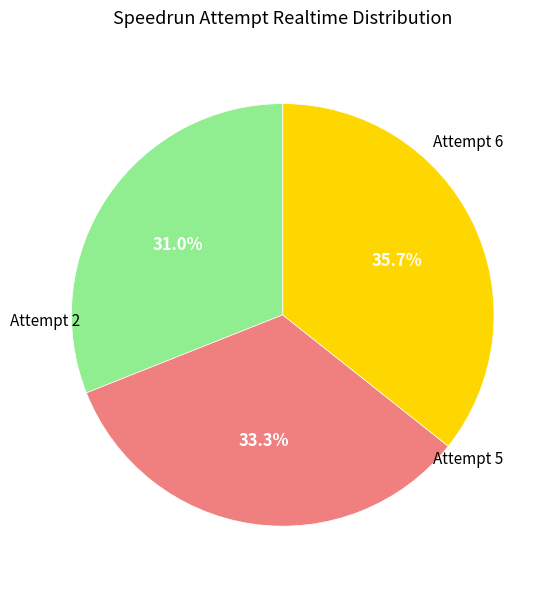

Is there a majority slice in this chart?

No